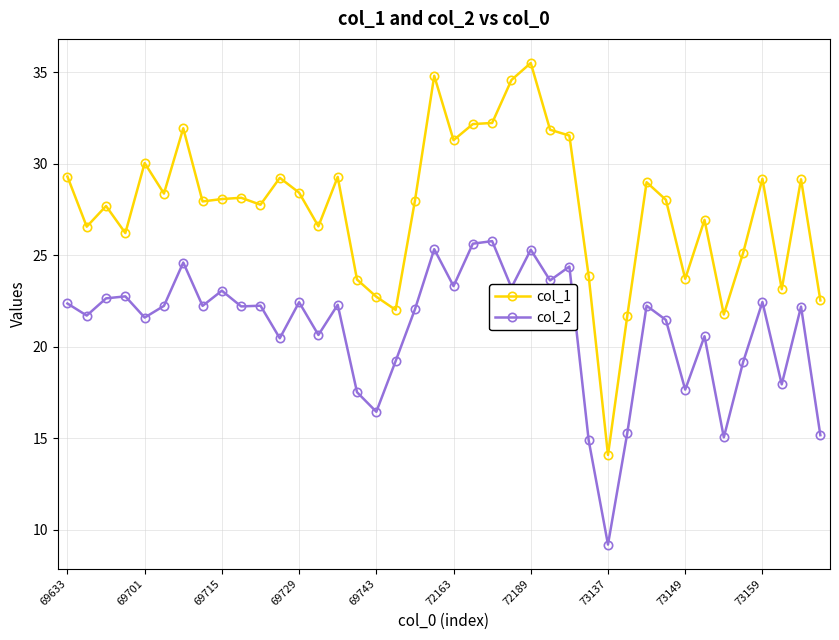

True or false: col_1 and col_2 cross at least once.

False